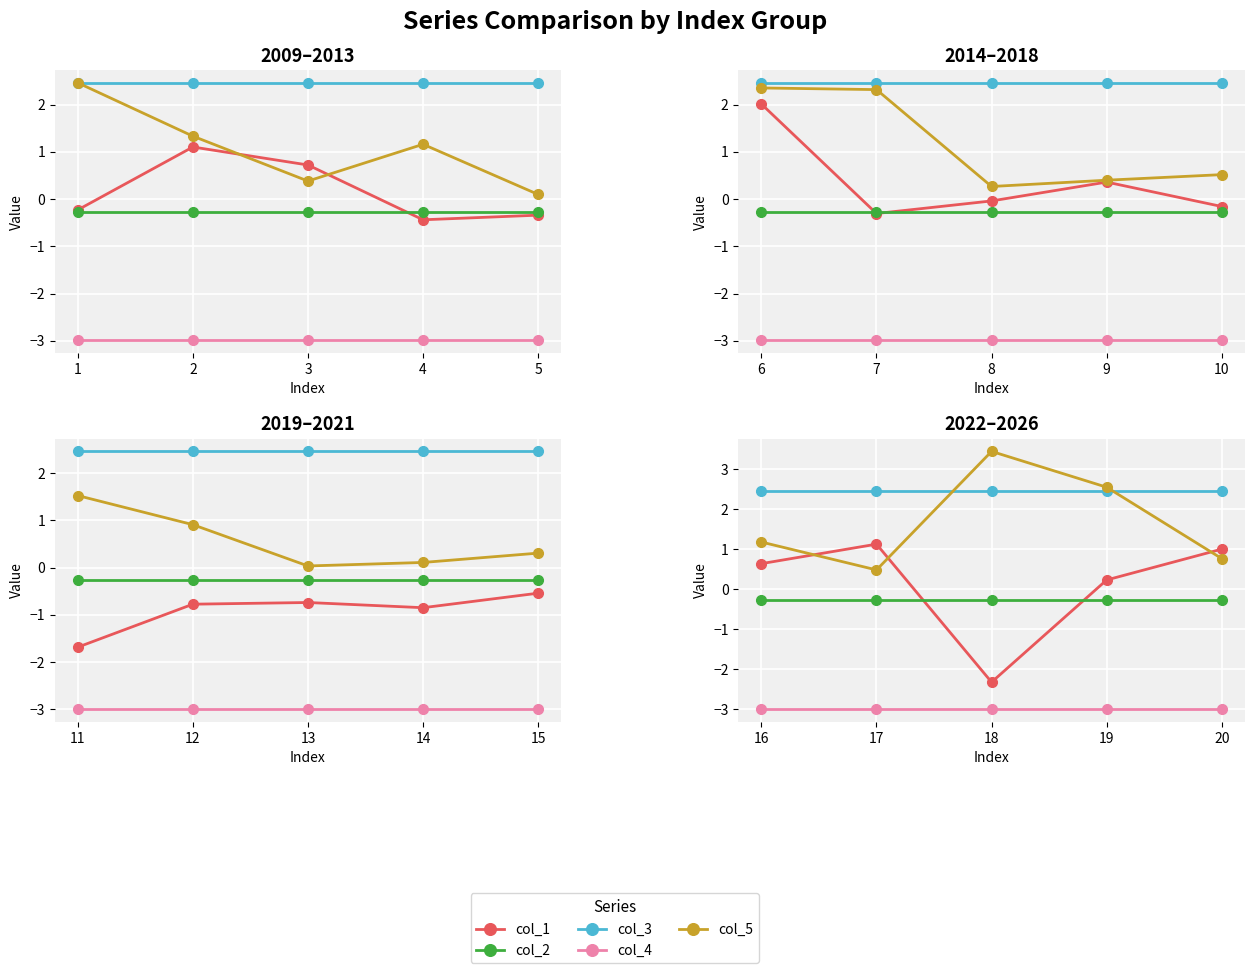

Between 19 and 20, which series saw the biggest shift?

col_5